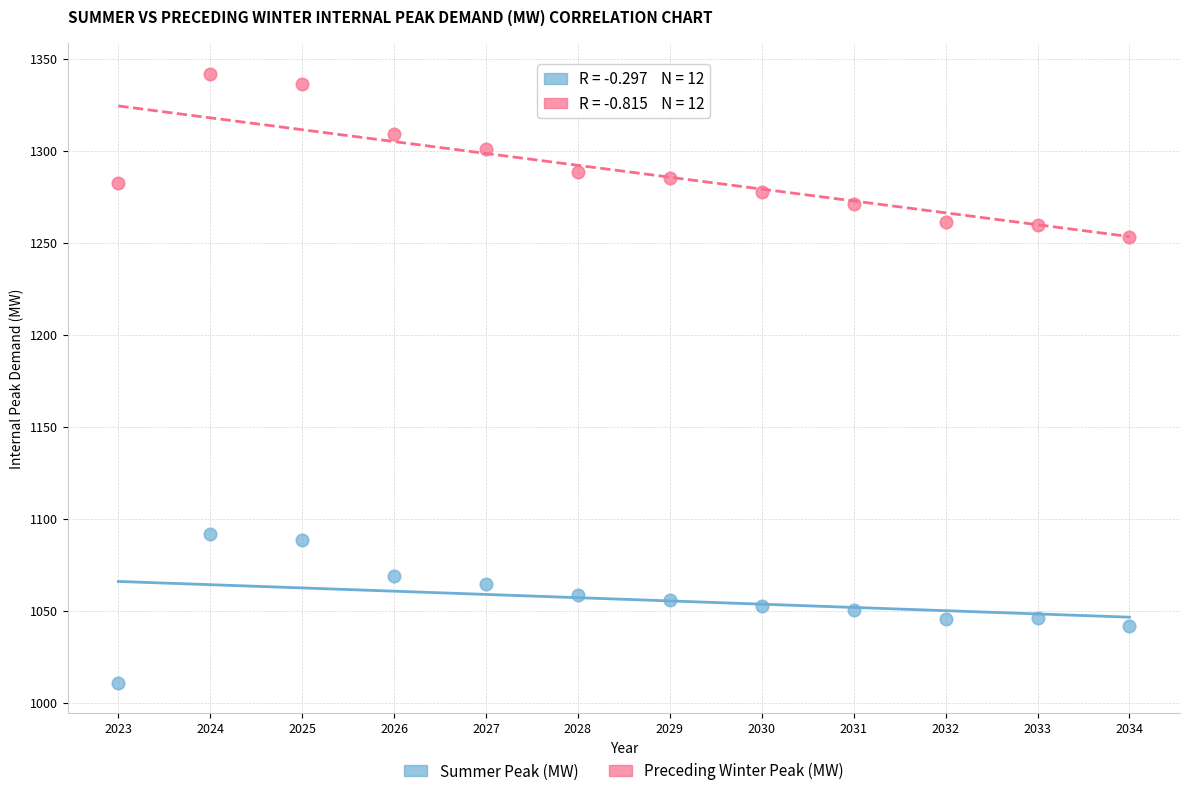

Across all data points, what is the range of X values (max minus min)?

11.0